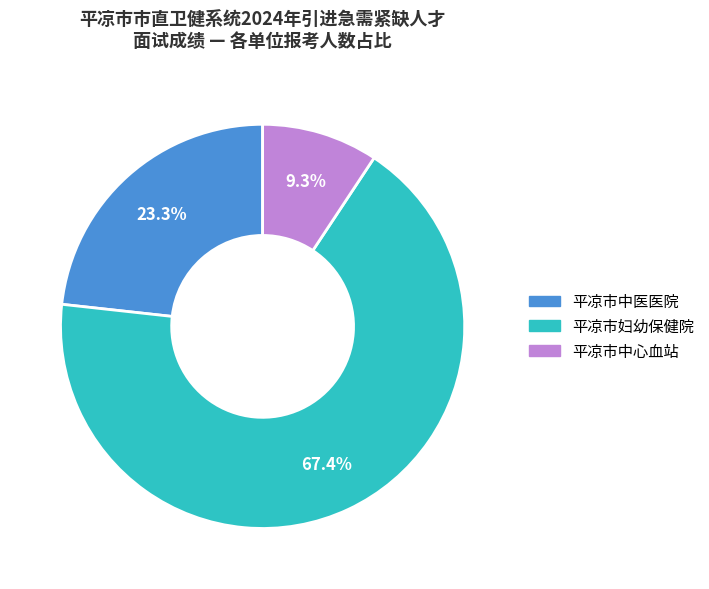

Which category has the smallest portion of the pie?

平凉市中心血站